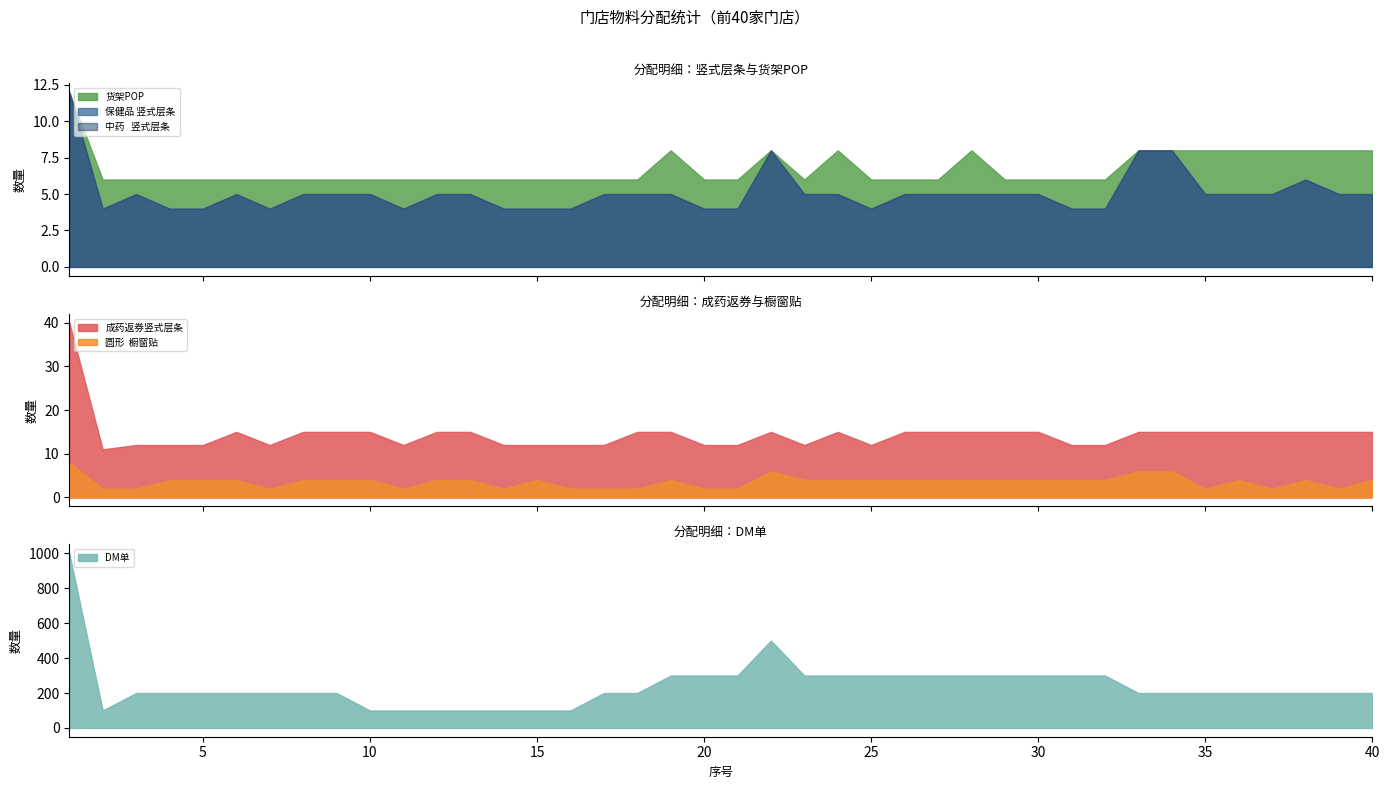

Does the chart have visible grid lines?

No